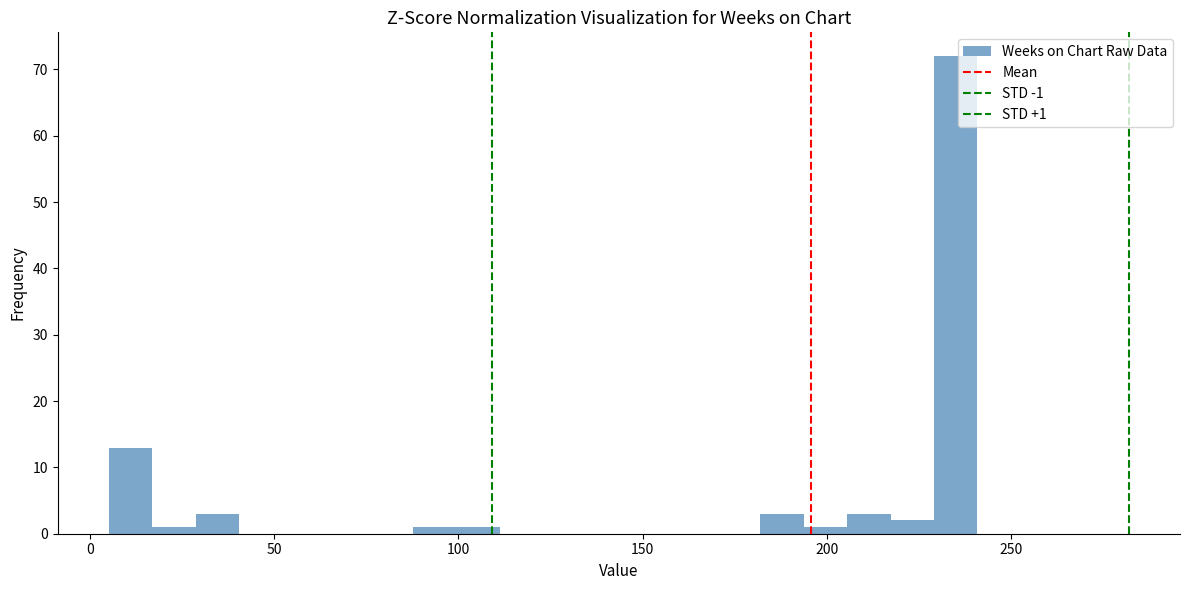

Read against the x-axis, roughly where is the centre of the tallest bar?

235